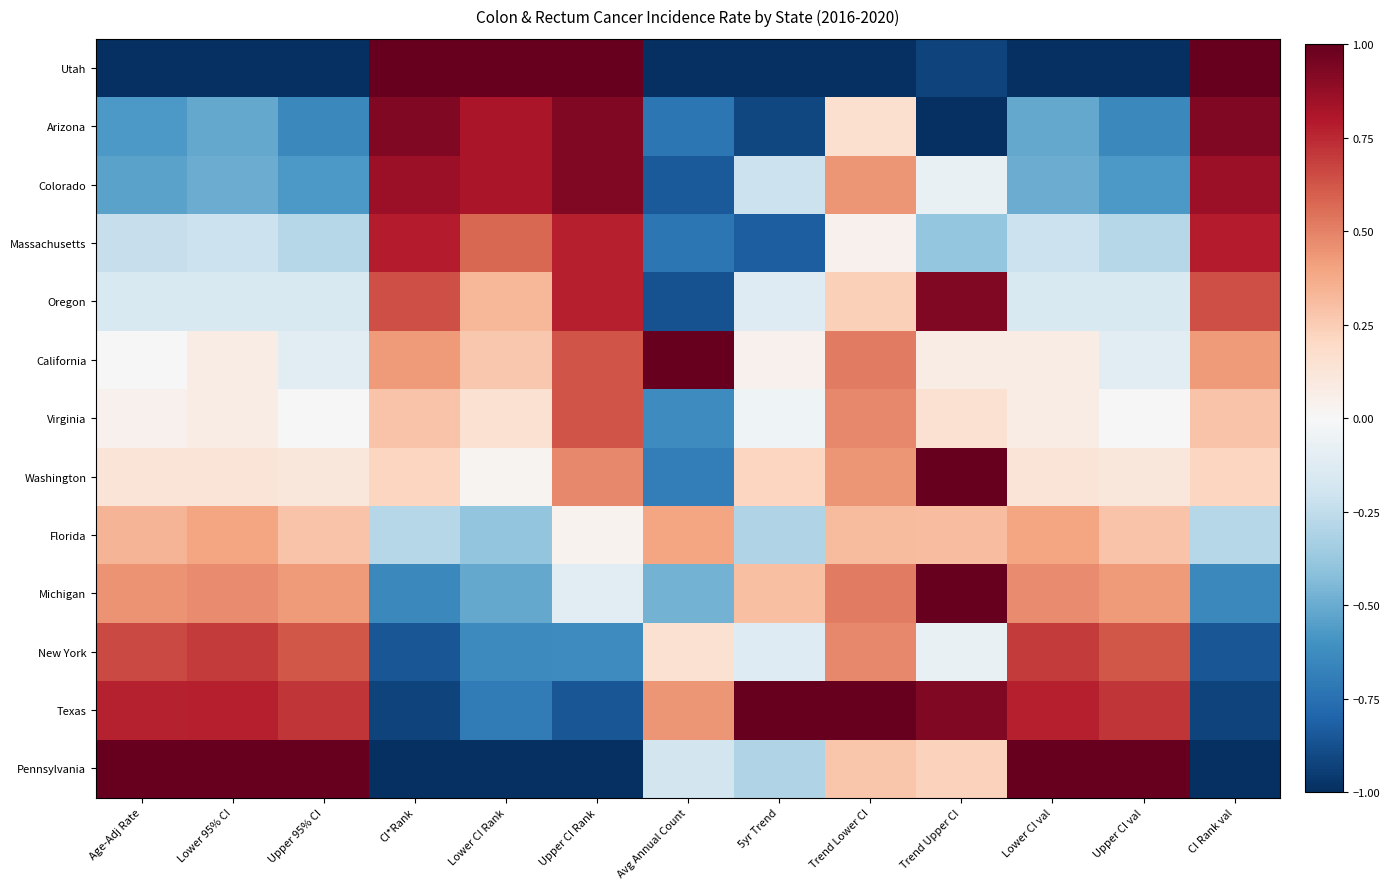

At how many categories does at least one series exceed 0?

13